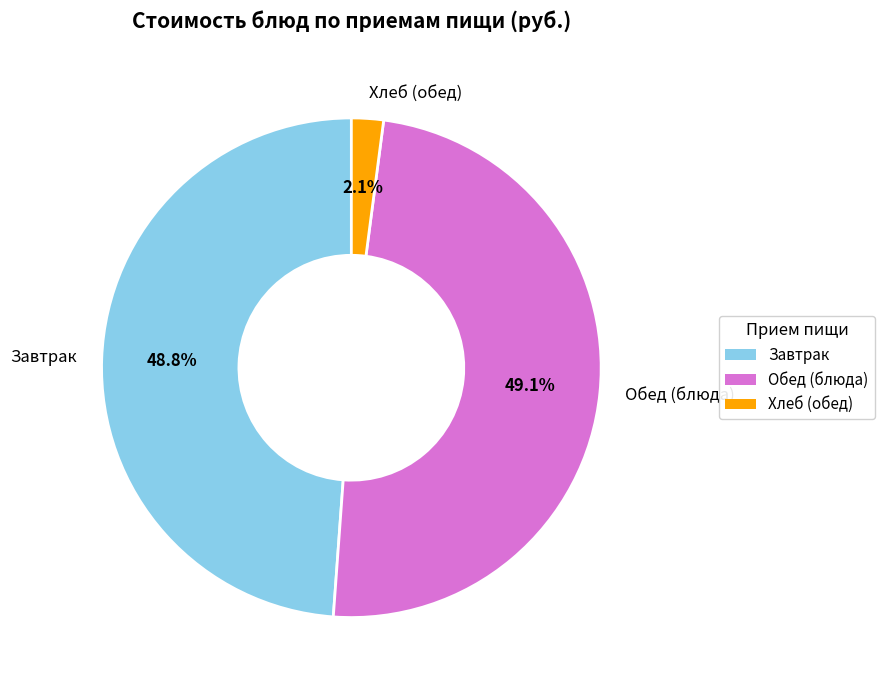

Do Обед (блюда) and Хлеб (обед) together represent more than half of the pie?

Yes